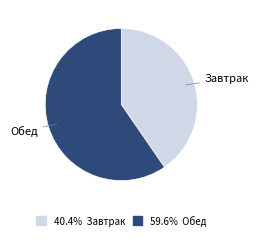

How many slices are in this pie chart?

2